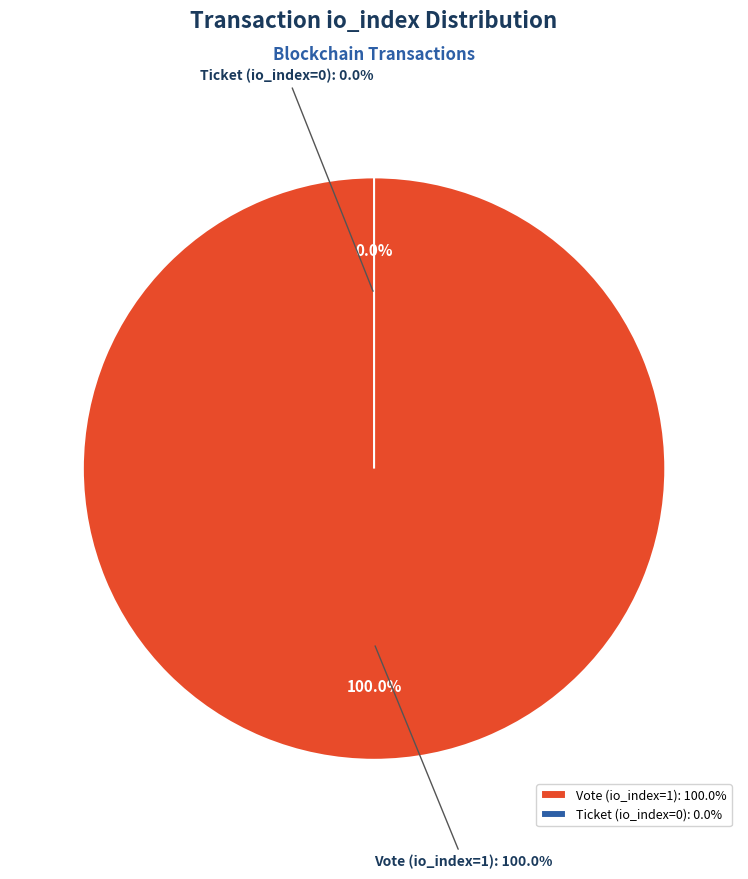

Between Ticket (io_index=0) and Vote (io_index=1), which is larger?

Vote (io_index=1)